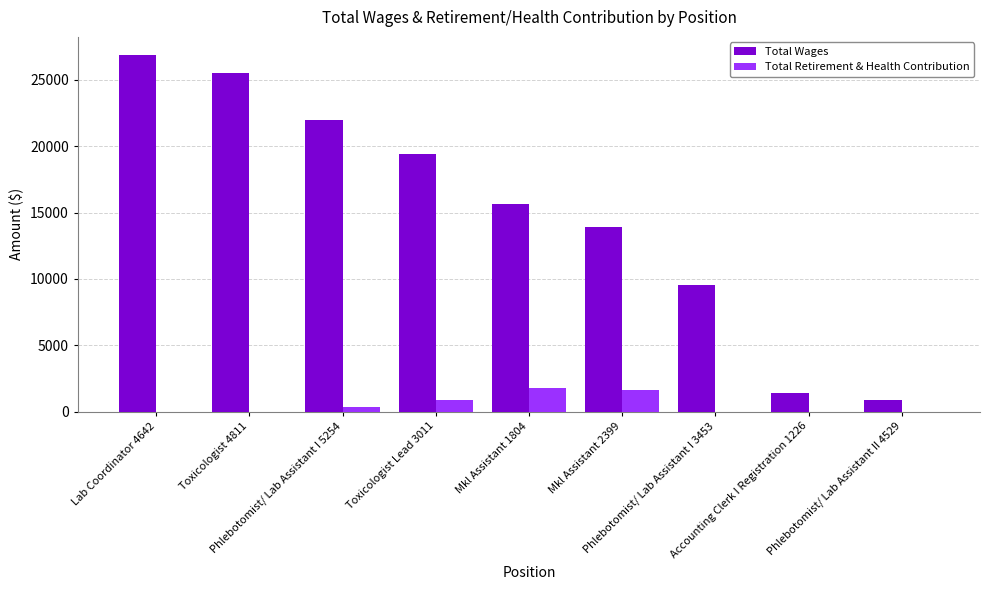

What is the total value across all series at Toxicologist Lead 3011?

20310